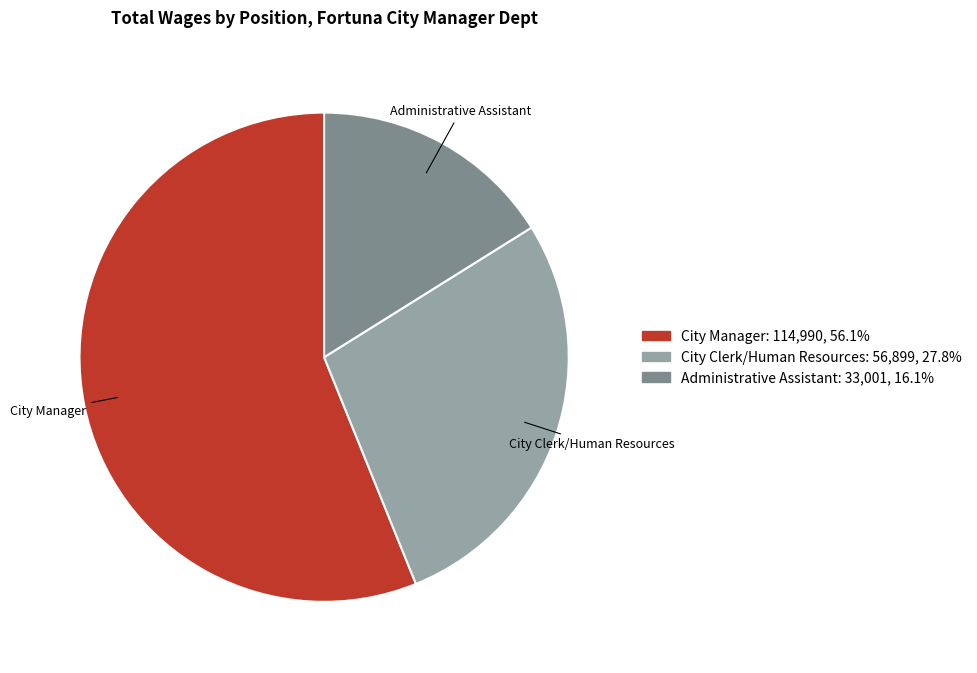

Approximately how many times larger is the value at Administrative Assistant compared to City Clerk/Human Resources?

0.6